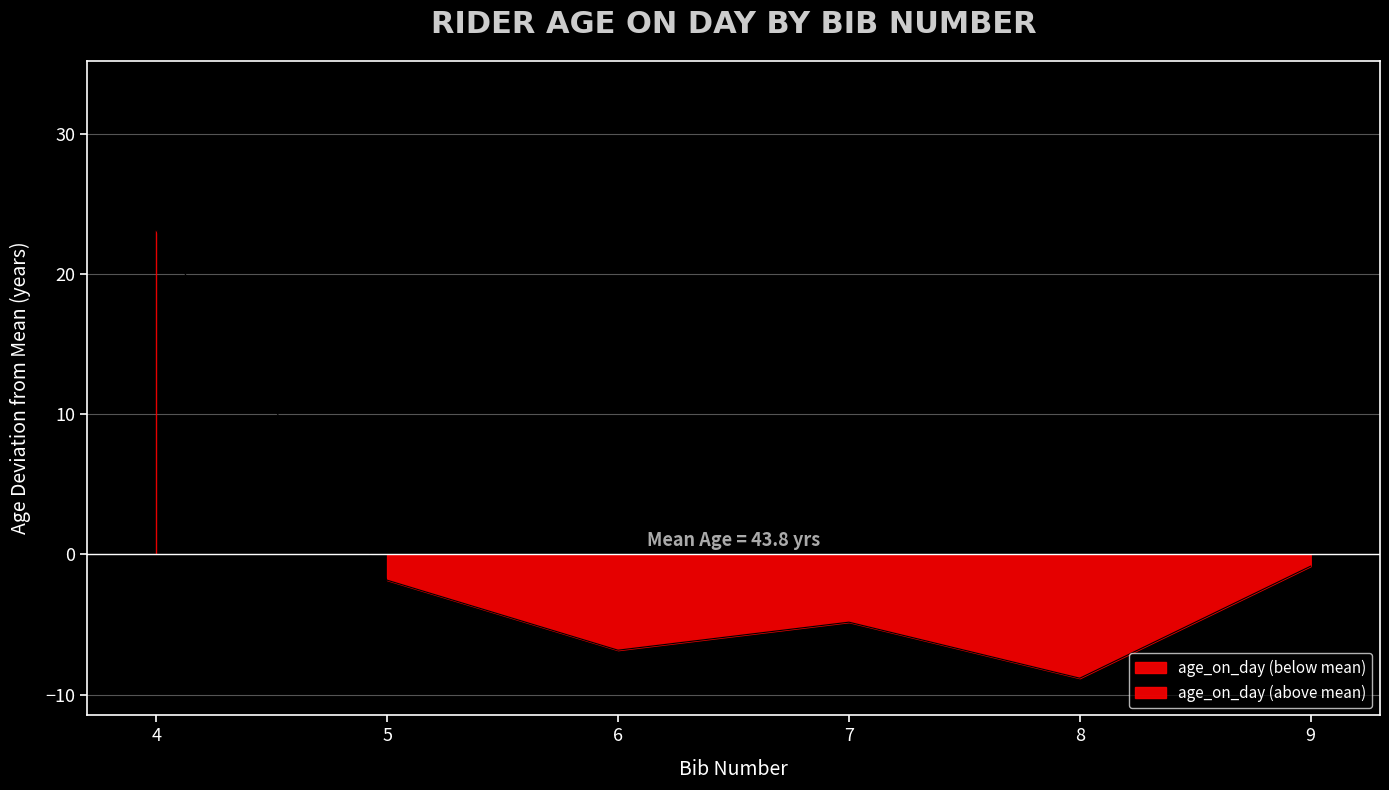

Where does the data first go above -1?

4